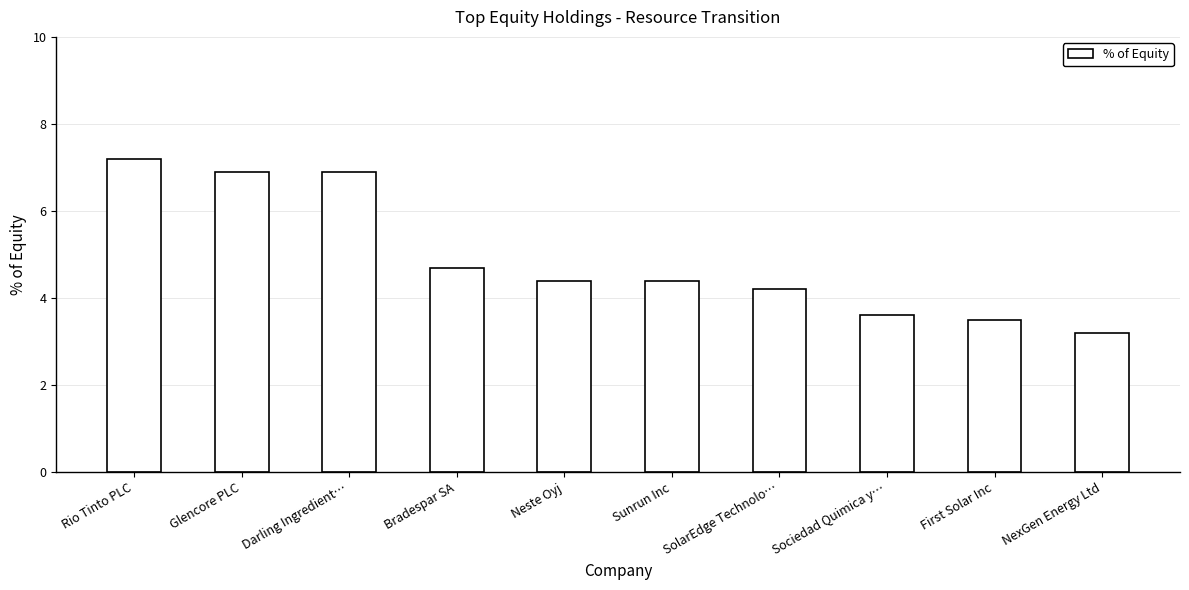

True or false: the data shows 6.9 at Glencore PLC.

True